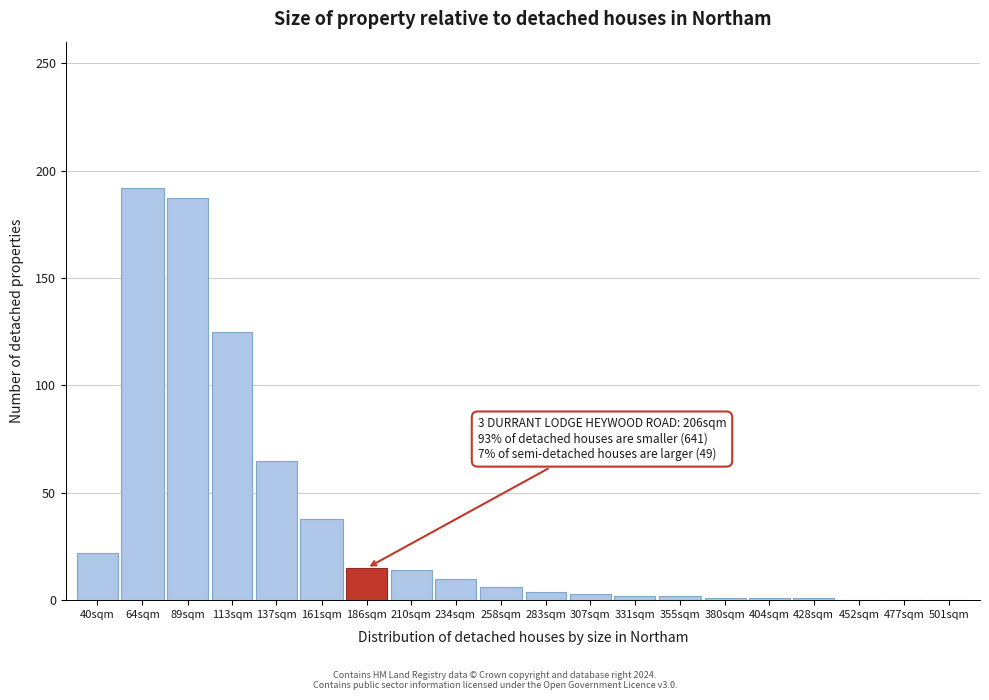

Is it true that the value at 161sqm is 57?

False